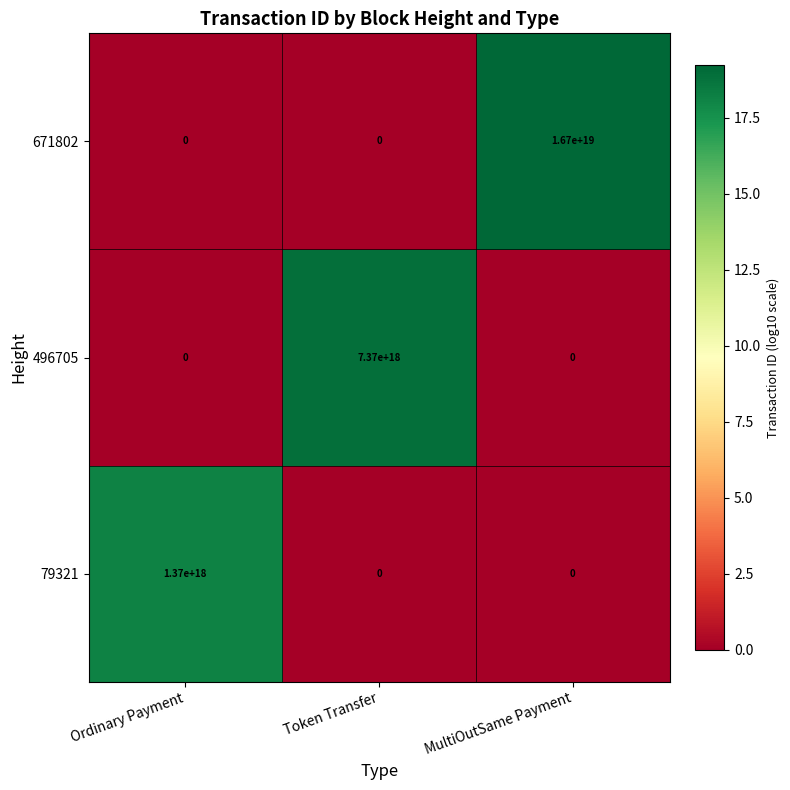

Which series has the widest spread of values?

671802